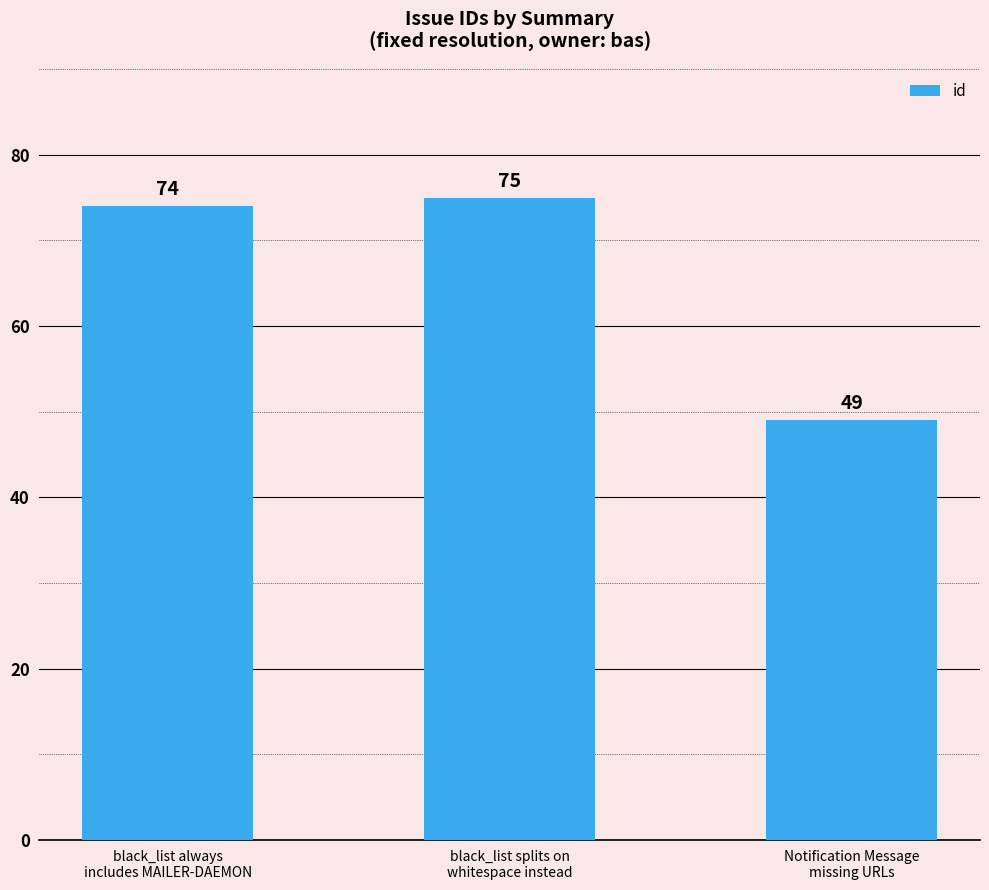

The chart shows a value of 49 at Notification Message
missing URLs. True or false?

True